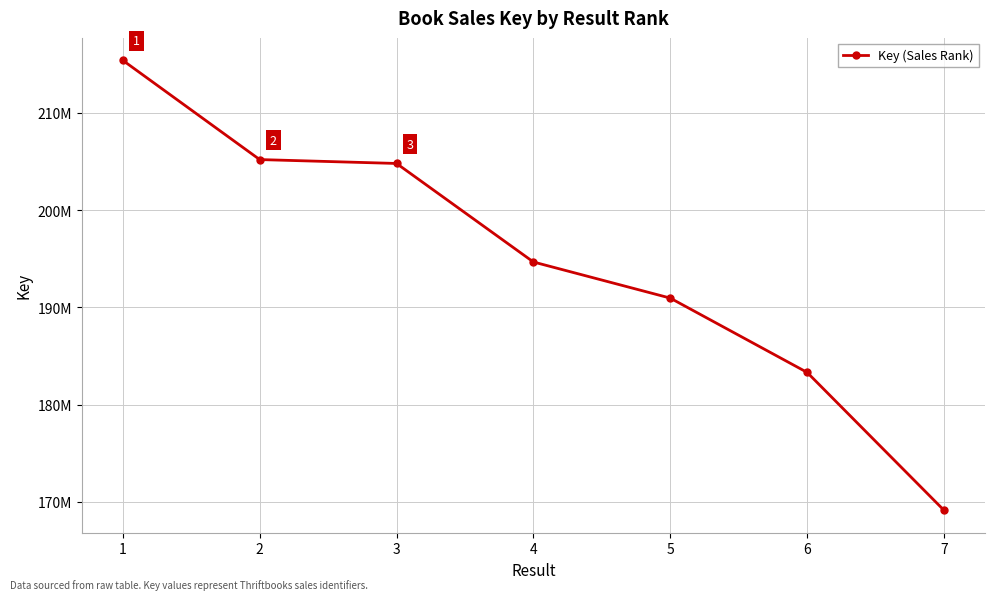

Is this an area chart (filled region under the line)?

No